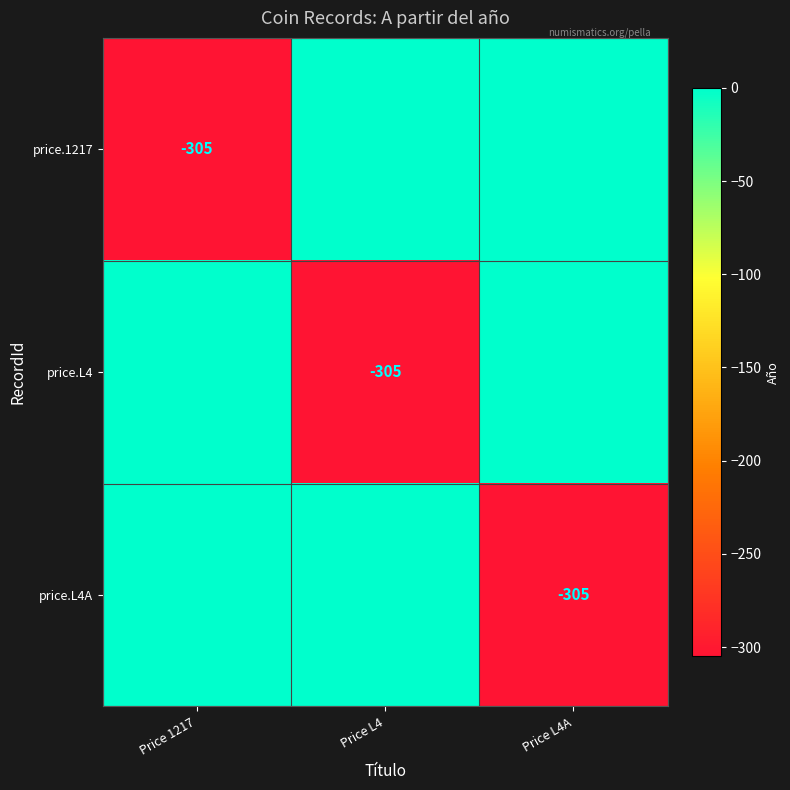

Is it true that price.L4A equals -76 at Price L4A?

False